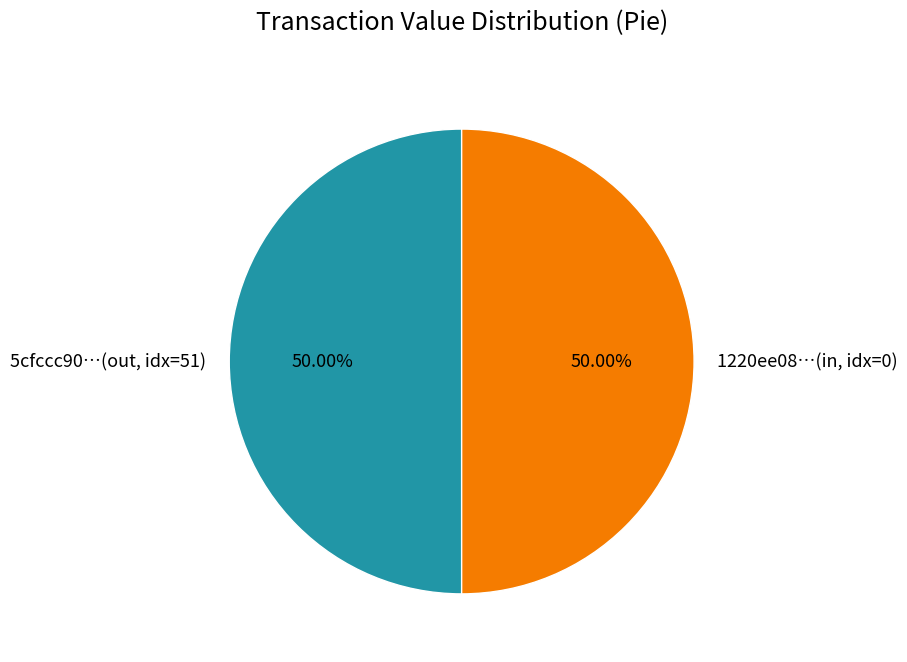

What is the ratio of the value at 1220ee08…(in, idx=0) to the value at 5cfccc90…(out, idx=51)?

1.0